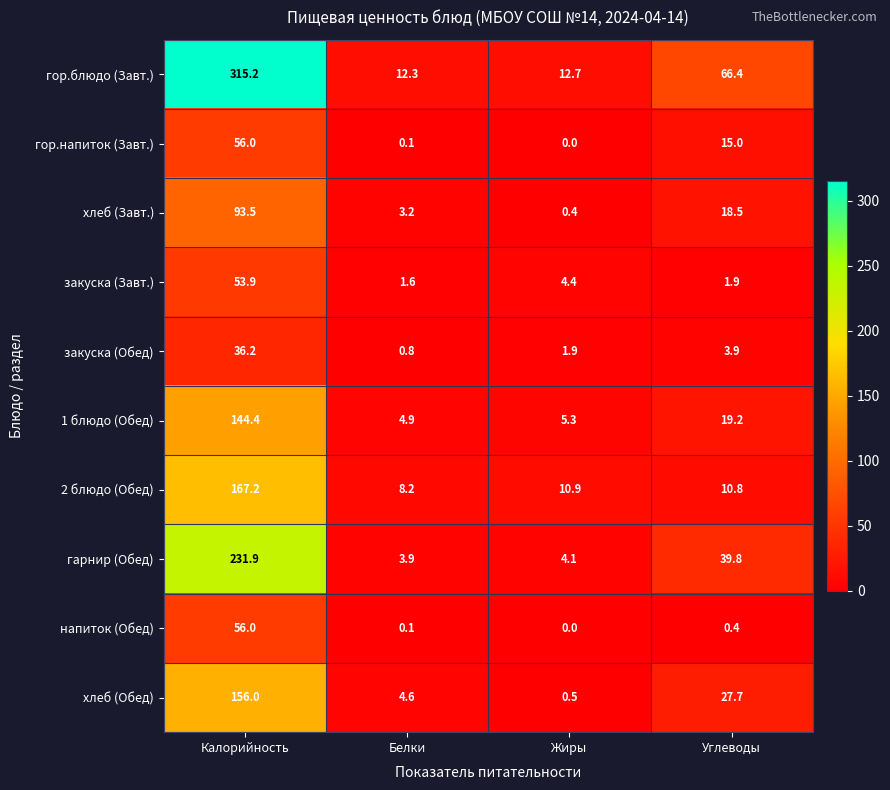

Rank the series at Углеводы from highest to lowest value.

гор.блюдо (Завт.), гарнир (Обед), хлеб (Обед), 1 блюдо (Обед), хлеб (Завт.), гор.напиток (Завт.), 2 блюдо (Обед), закуска (Обед), закуска (Завт.), напиток (Обед)